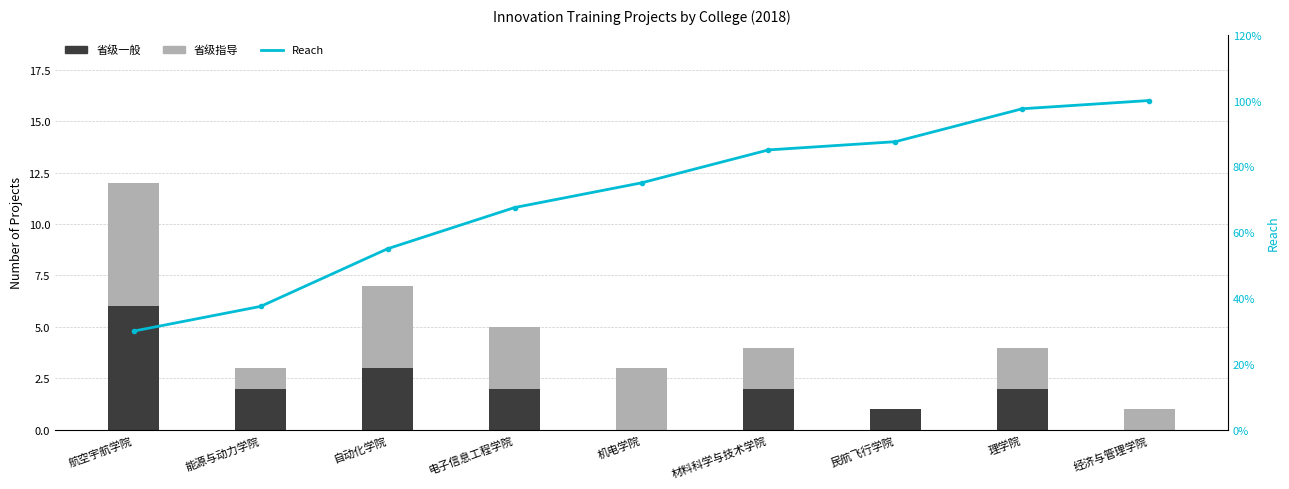

What are all the series names shown in the legend?

省级一般, 省级指导, Reach